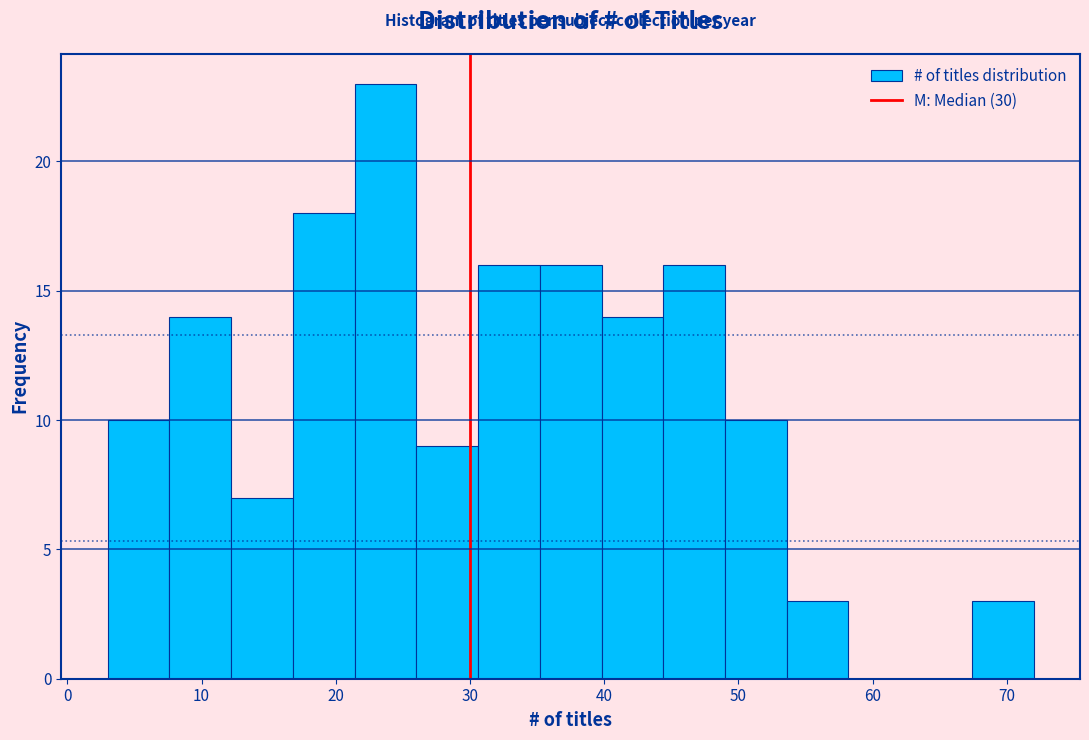

How tall is the bar that spans 53.6 to 58.2 on the x-axis? Neither the bar edges nor the heights are printed on the chart, so give them approximately, as read against the axes.

3